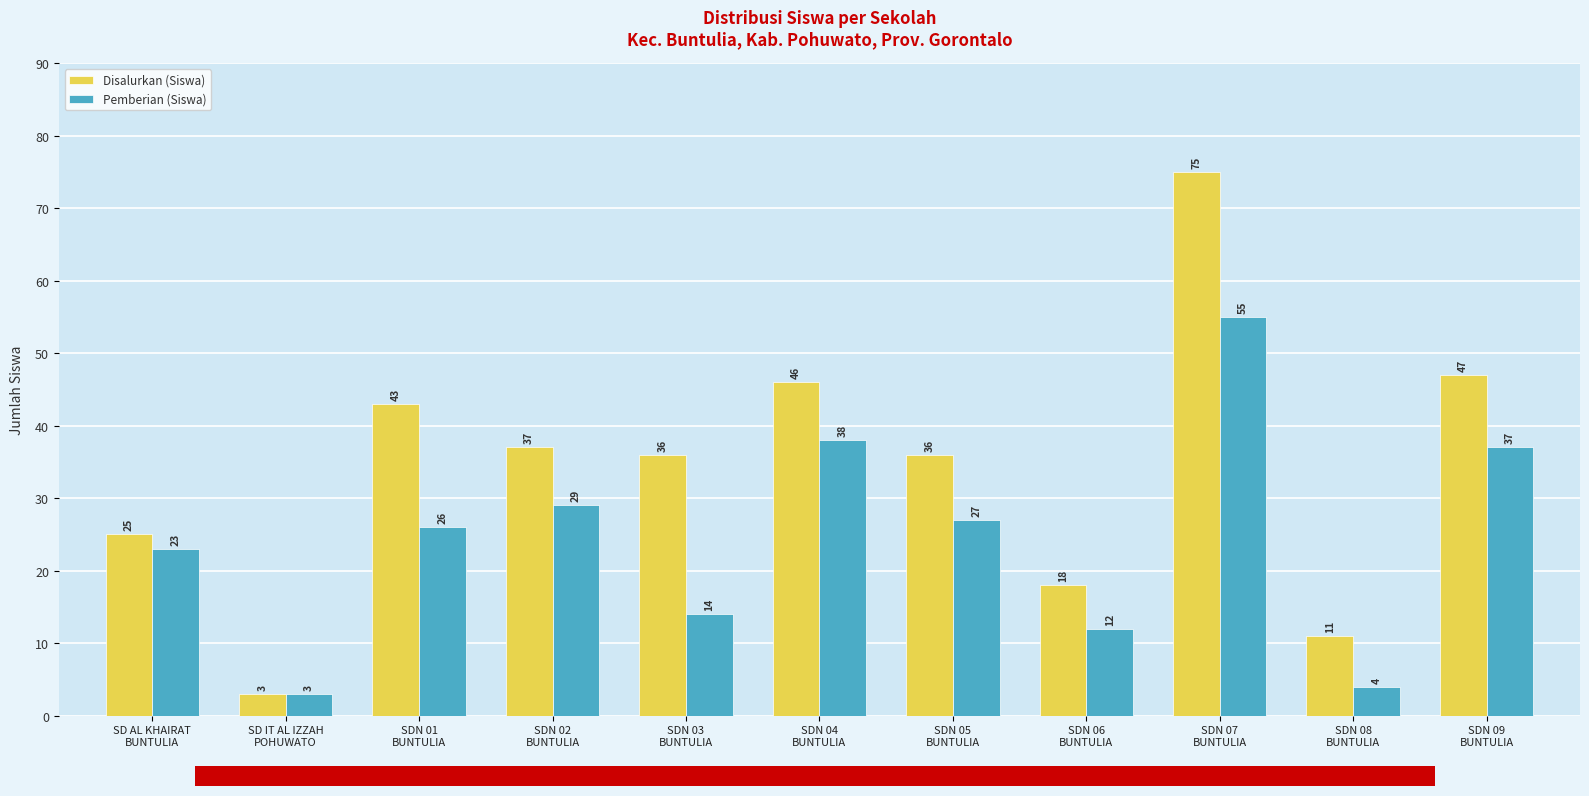

List the series in order of their peak value, highest first.

Disalurkan (Siswa), Pemberian (Siswa)